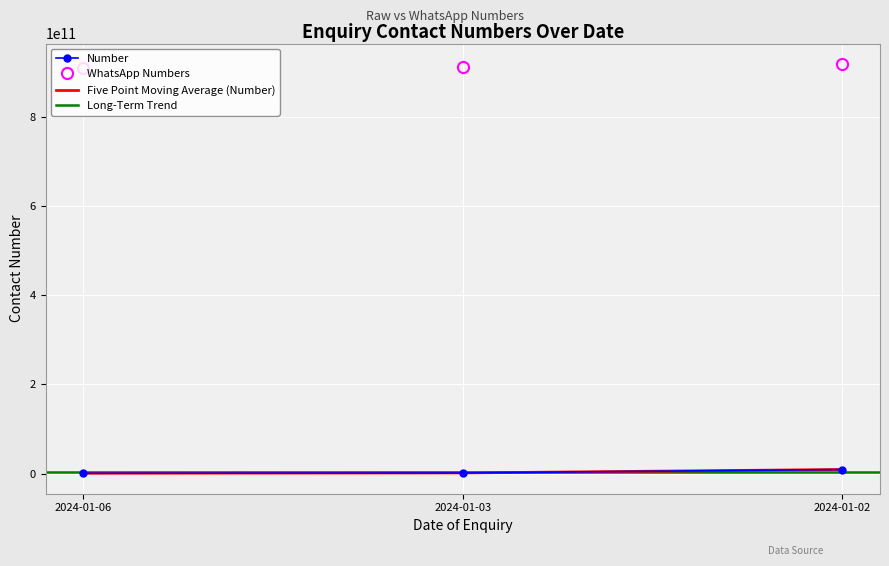

List the labels in order of Number value, smallest first.

2024-01-06, 2024-01-03, 2024-01-02